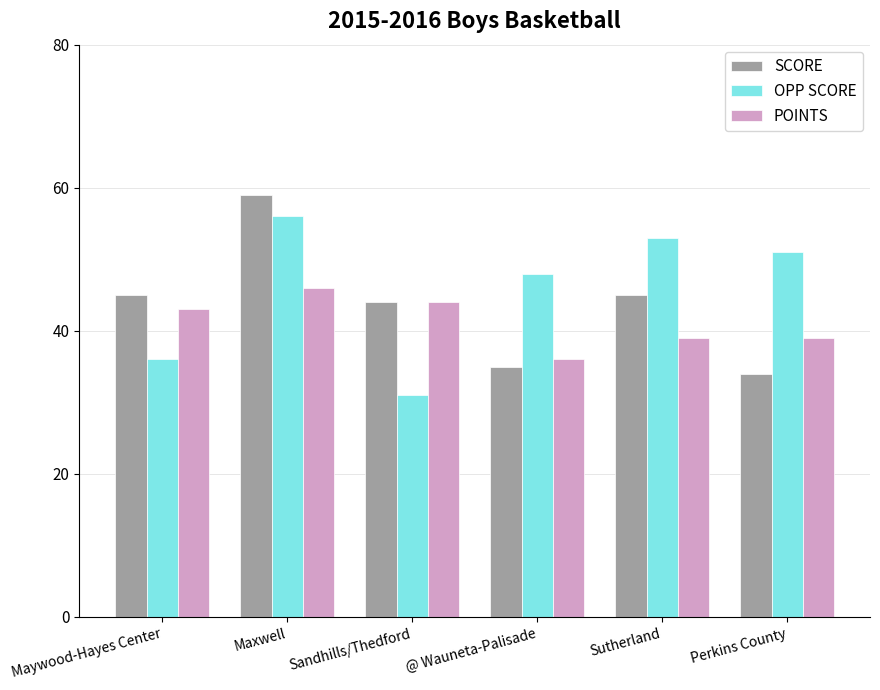

Reading right to left, what are all the values shown in this chart?

SCORE: 34	45	35	44	59	45
OPP SCORE: 51	53	48	31	56	36
POINTS: 39	39	36	44	46	43